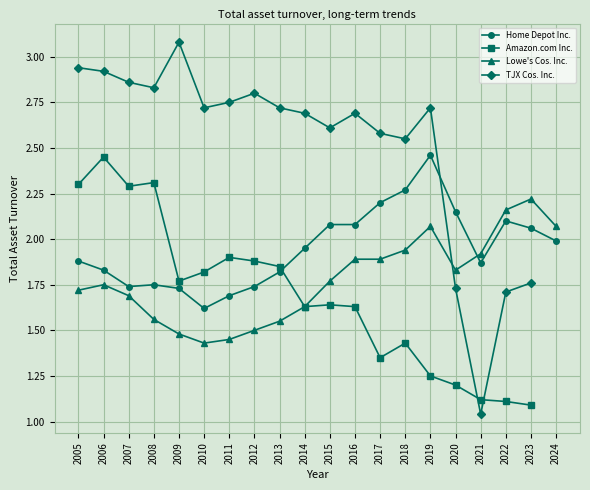

What is the difference between the second highest and second lowest values in the Home Depot Inc. series?

0.6